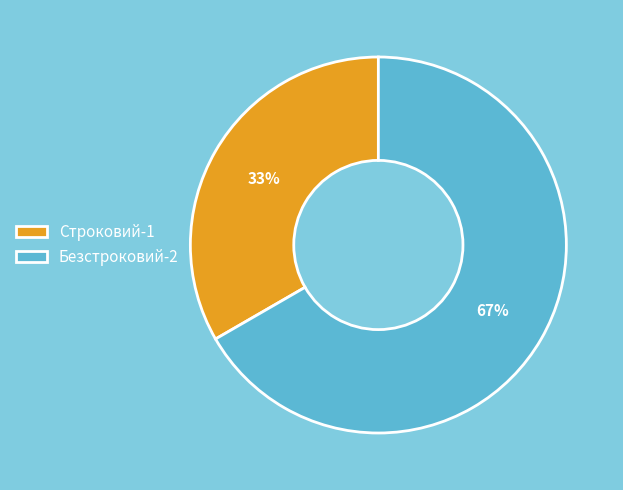

To the nearest percent, what is the average slice percentage?

50%